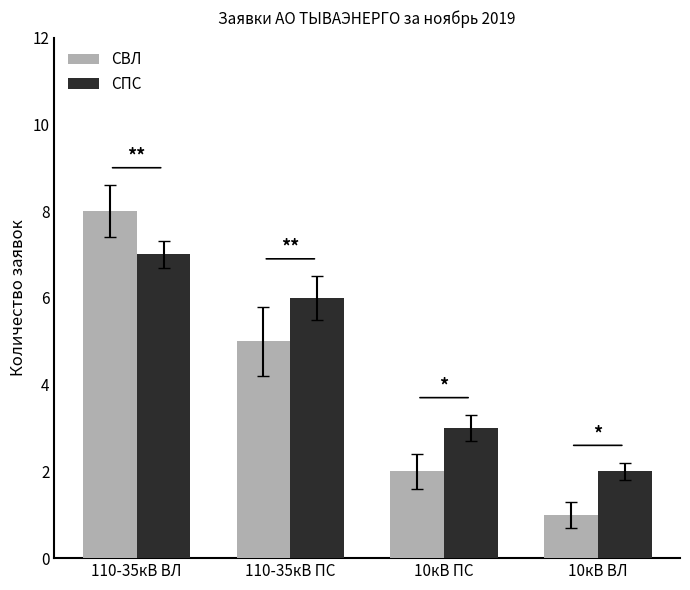

At 110-35кВ ВЛ, list the series in order from largest to smallest.

СВЛ, СПС